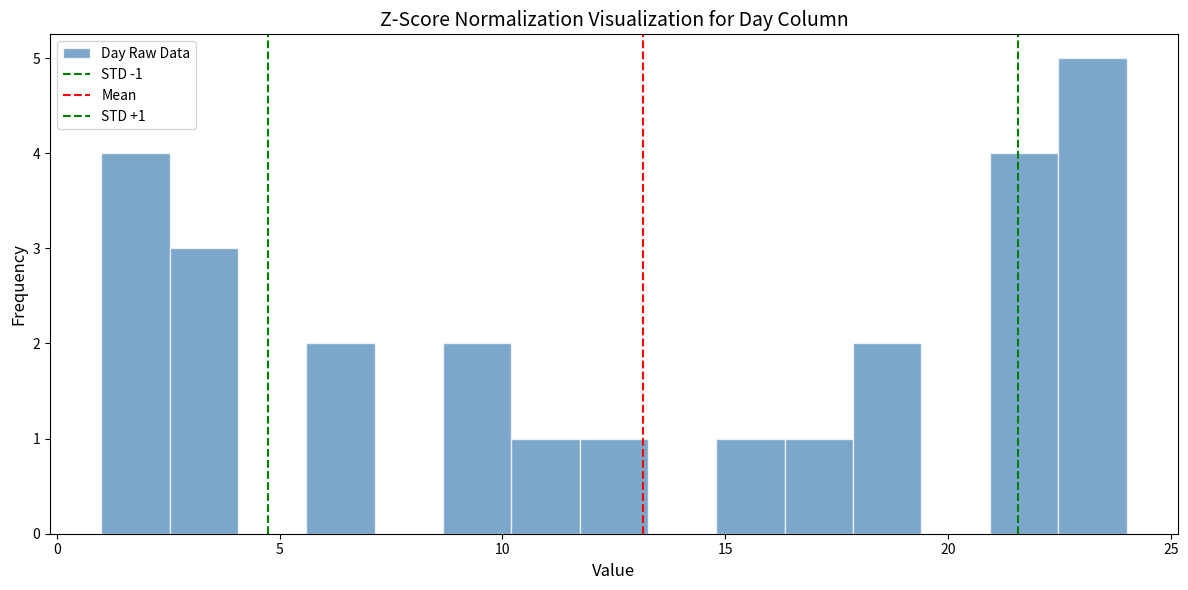

Read against the x-axis, roughly where is the centre of the tallest bar?

23.0